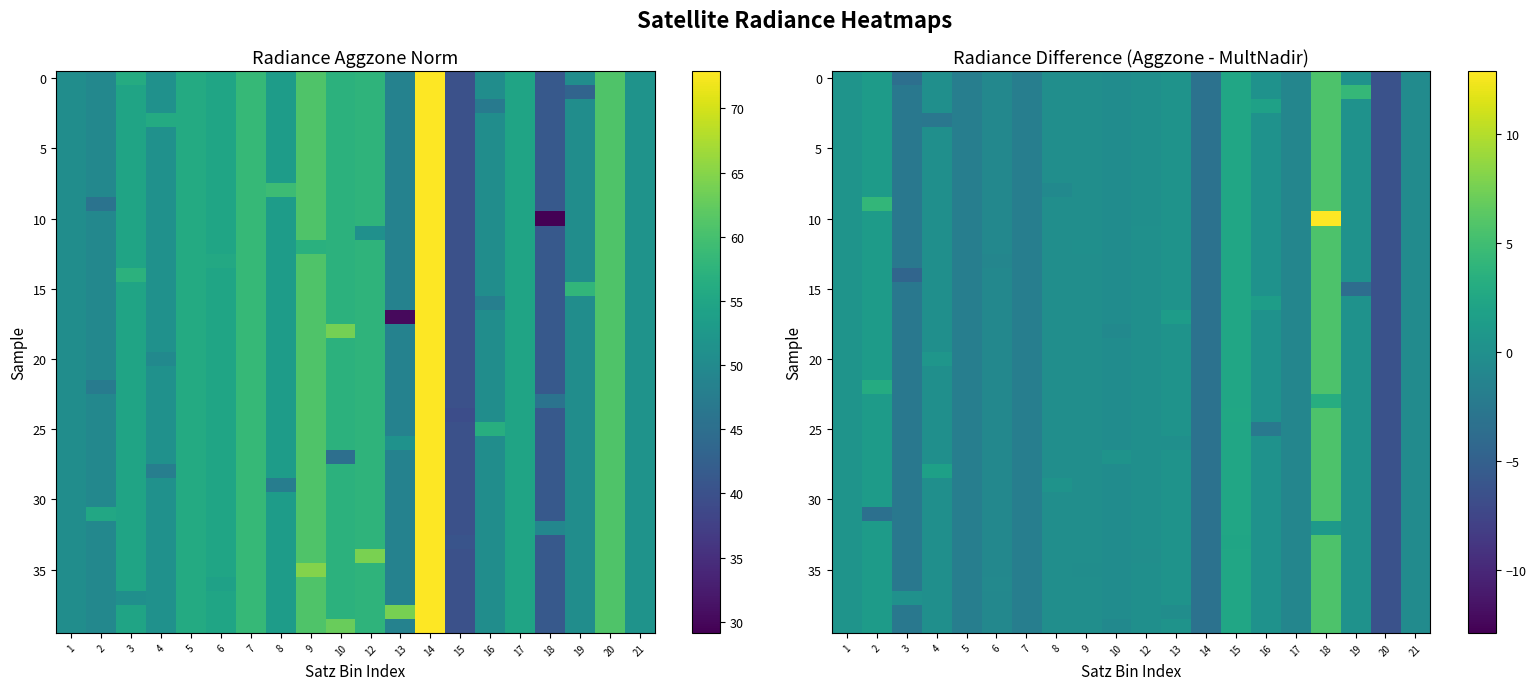

What is the sum of all row_10 values?

-1.2